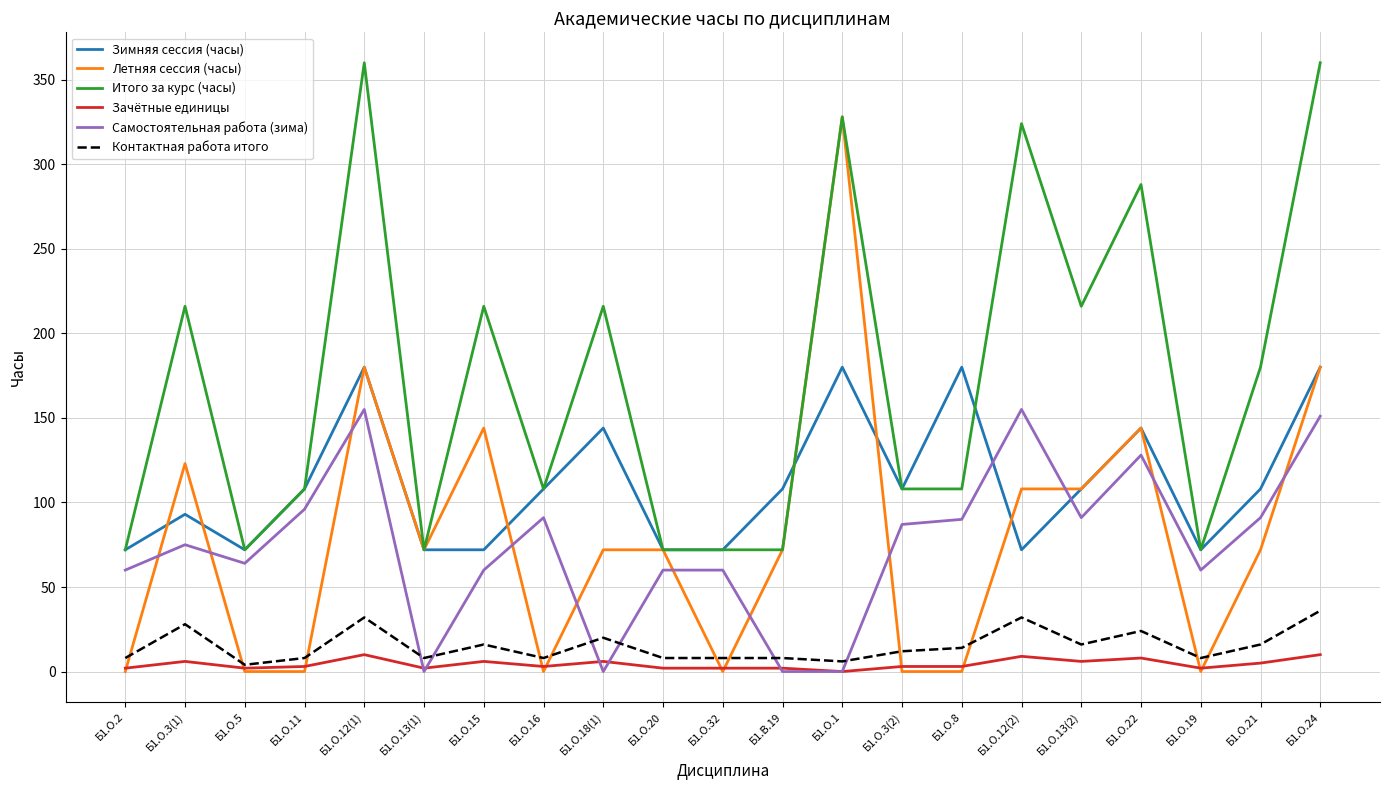

What is the difference between the second highest and minimum values in the Зачётные единицы series?

10